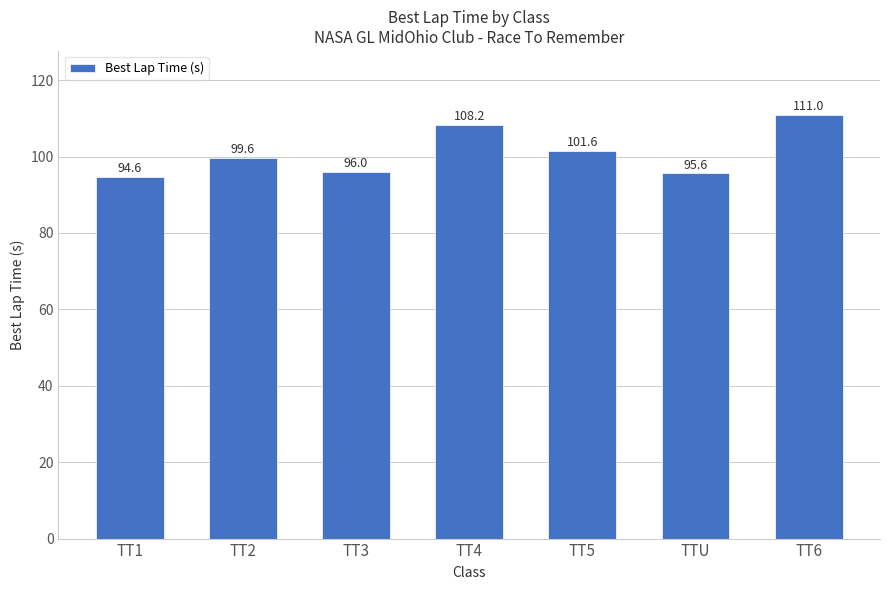

Where does the data first go above 99?

TT2